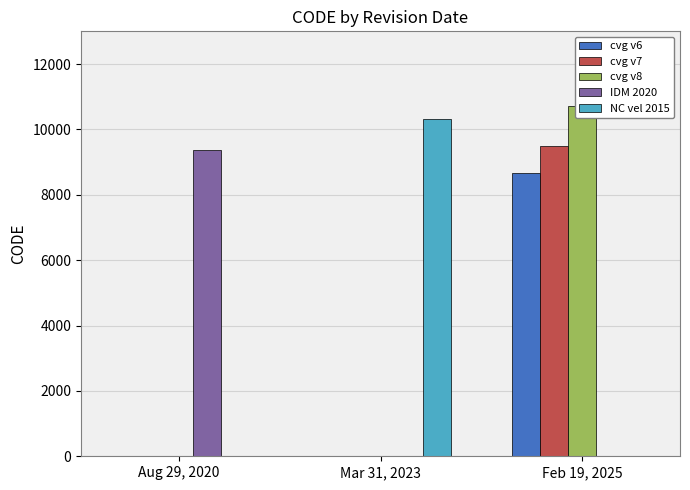

Reading right to left, transcribe all the data shown in this chart.

cvg v6: 8676	0	0
cvg v7: 9483	0	0
cvg v8: 10707	0	0
IDM 2020: 0	0	9375
NC vel 2015: 0	10323	0